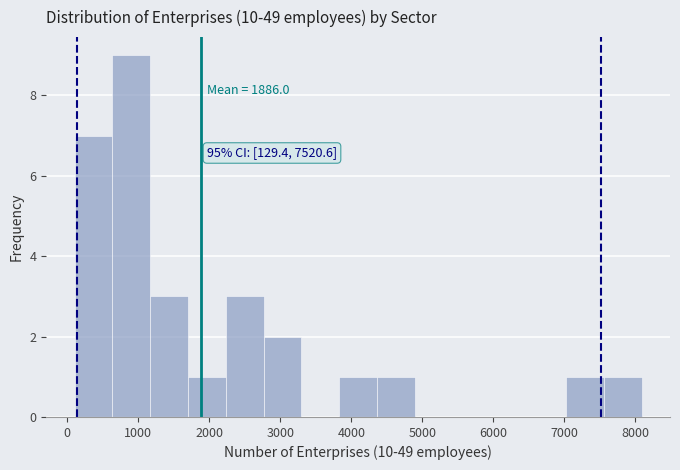

Over which range of the x-axis is the bar tallest?

600 to 1200